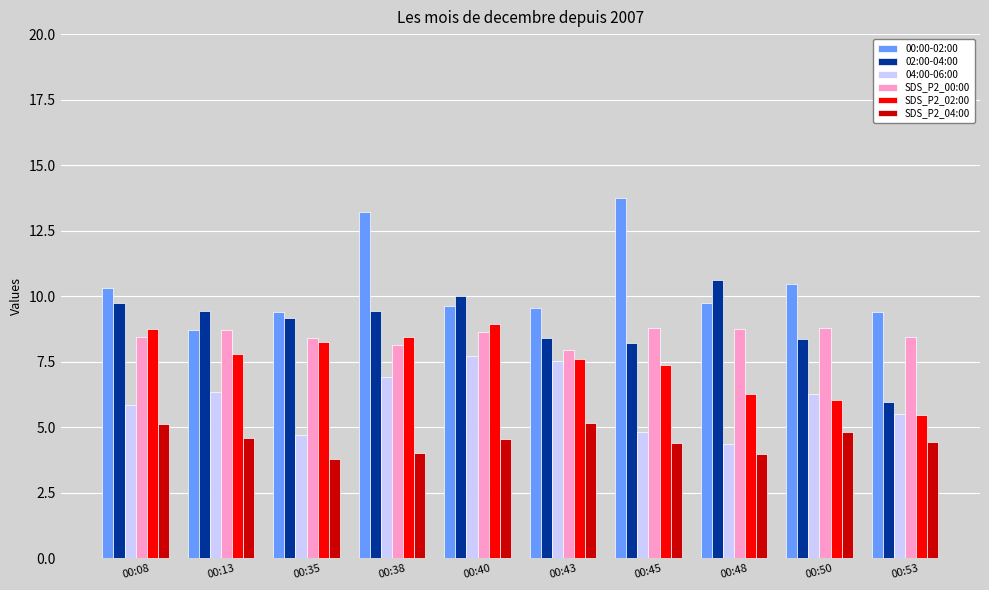

How many data points in 02:00-04:00 are above 9?

6